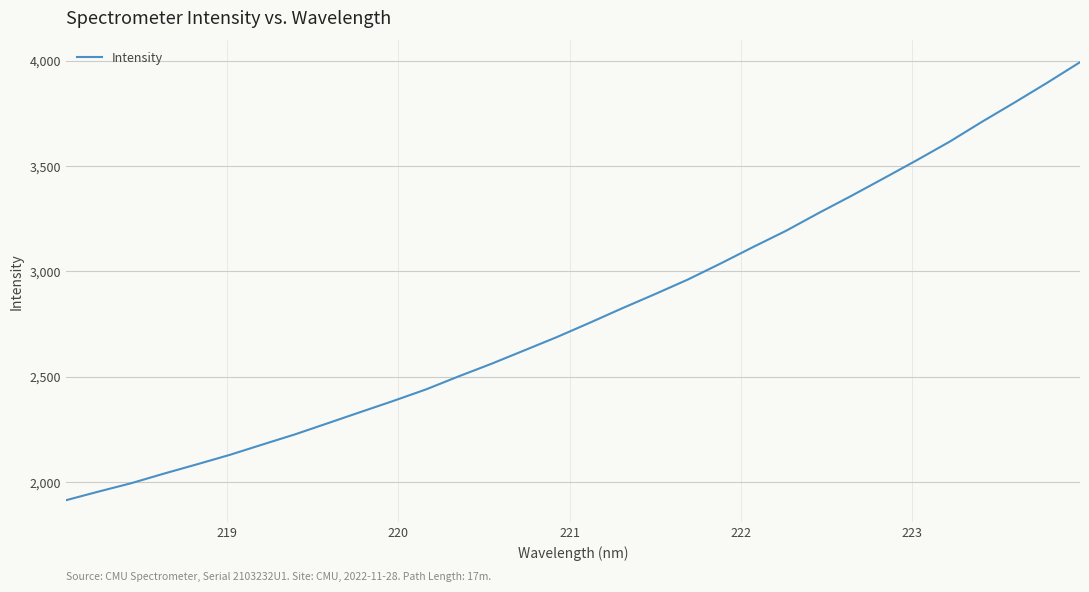

What is the greatest value displayed?

3992.1